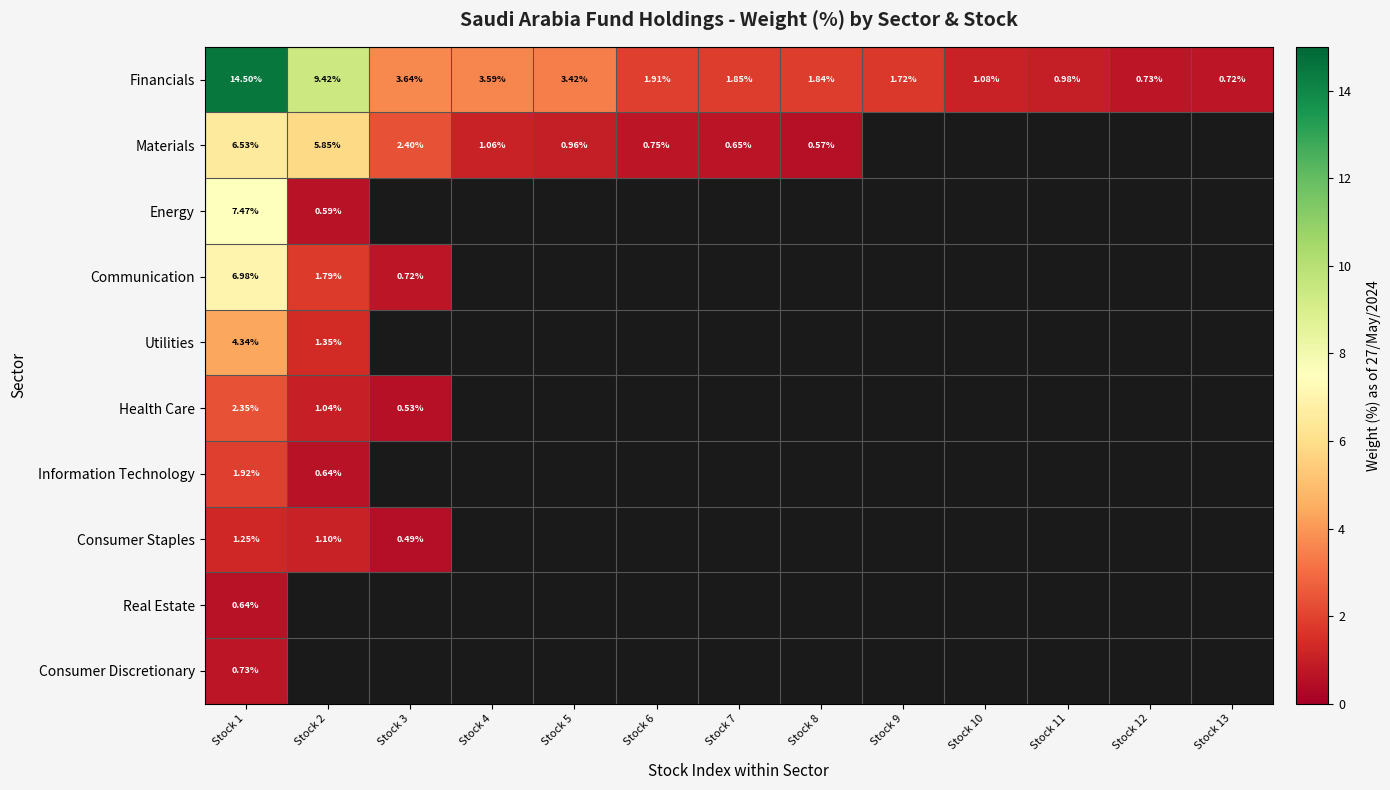

Which label corresponds to the smallest value in the chart?

Stock 3